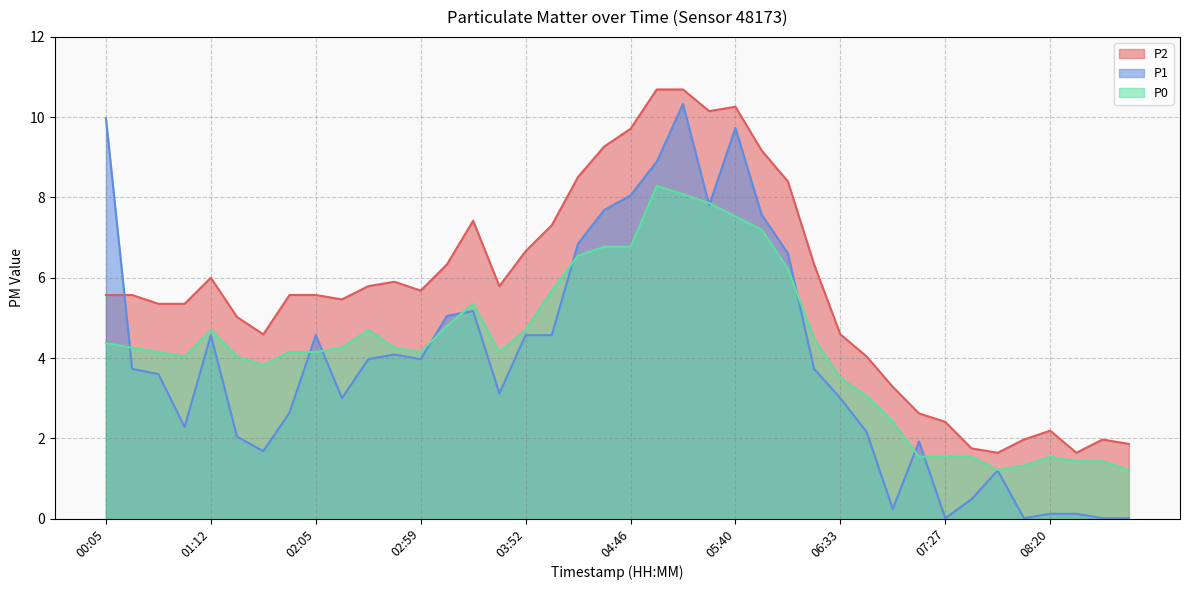

Reading left to right, extract all data points from this chart.

P1: 10.0	3.7	3.6	2.3	4.6	2.0	1.7	2.6	4.6	3.0	4.0	4.1	4.0	5.0	5.2	3.1	4.6	4.6	6.8	7.7	8.1	8.9	10.3	7.8	9.7	7.6	6.6	3.7	3.0	2.2	0.2	1.9	0.0	0.5	1.2	0.0	0.1	0.1	0.0	0.0
P2: 5.6	5.6	5.3	5.3	6.0	5.0	4.6	5.6	5.6	5.5	5.8	5.9	5.7	6.3	7.4	5.8	6.7	7.3	8.5	9.3	9.7	10.7	10.7	10.2	10.3	9.2	8.4	6.3	4.6	4.0	3.3	2.6	2.4	1.8	1.6	2.0	2.2	1.6	2.0	1.9
P0: 4.4	4.3	4.2	4.0	4.7	4.0	3.8	4.2	4.2	4.3	4.7	4.3	4.2	4.8	5.3	4.2	4.7	5.7	6.5	6.8	6.8	8.3	8.1	7.9	7.5	7.2	6.2	4.5	3.5	3.1	2.4	1.5	1.5	1.5	1.2	1.3	1.5	1.4	1.4	1.2